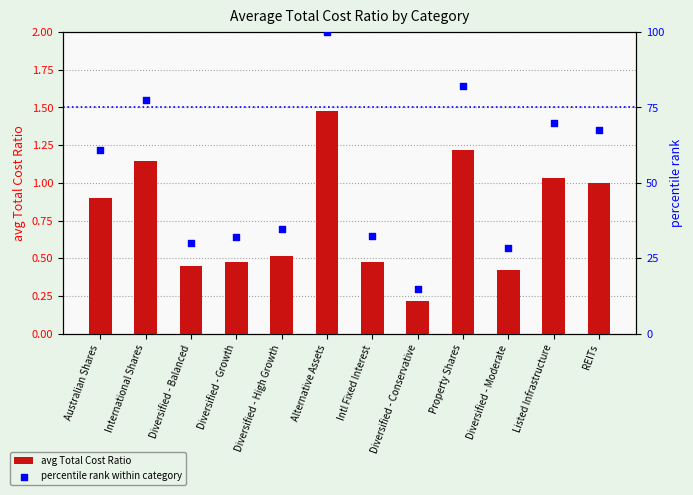

Is the value of avg Total Cost Ratio at Diversified - Moderate greater than the value of percentile rank within category at Property Shares?

No